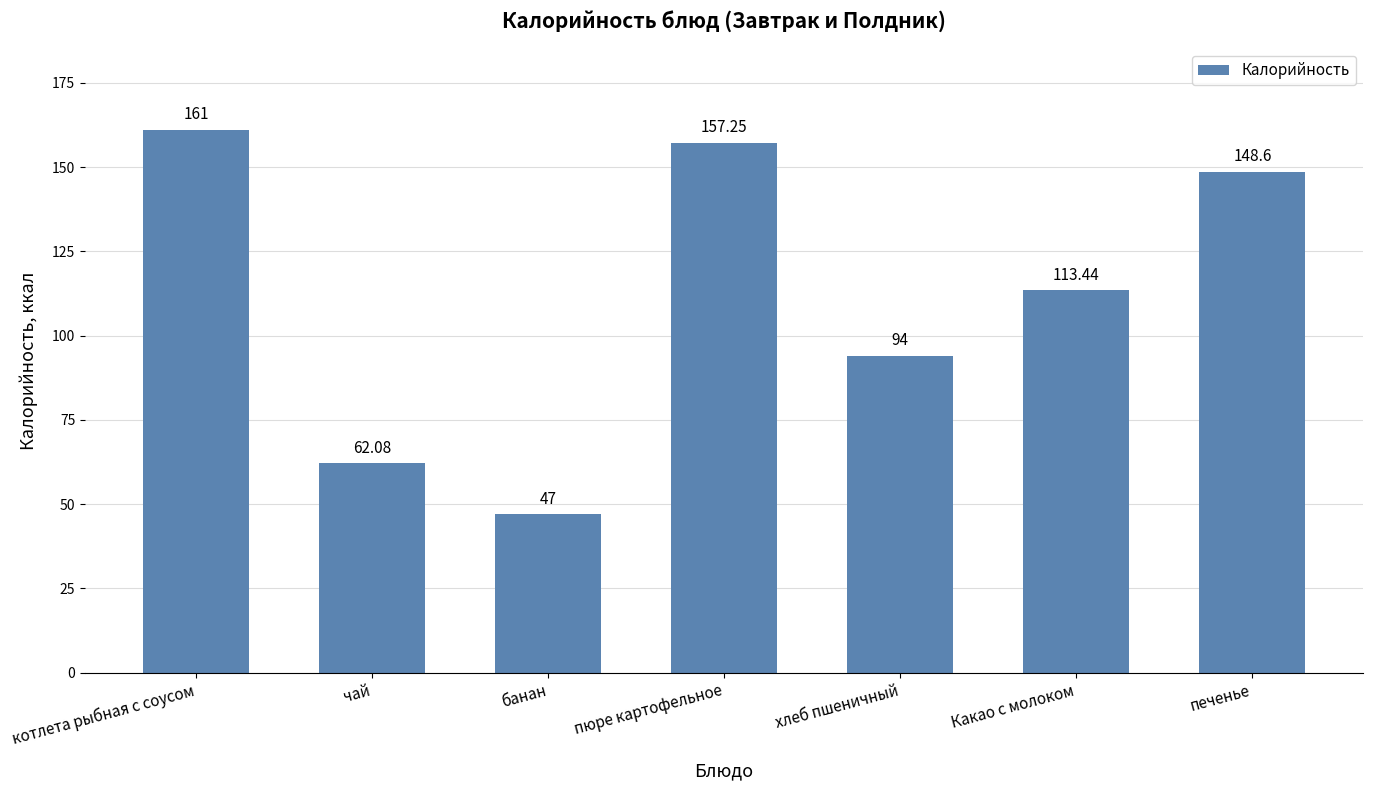

What is the sum of the values at котлета рыбная с соусом and банан?

208.0